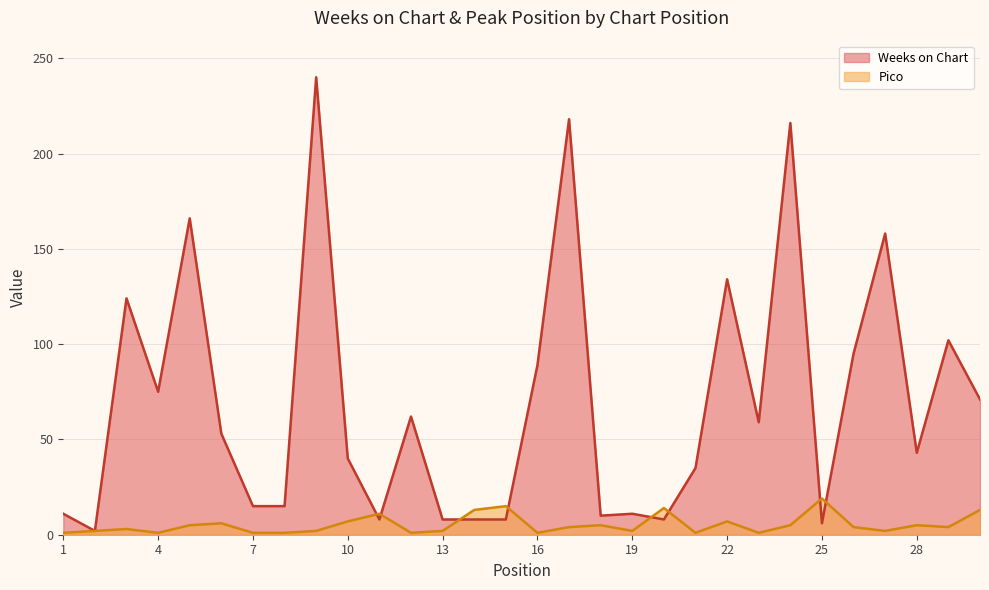

Rank the series by their maximum value, from highest to lowest.

Weeks on Chart, Pico